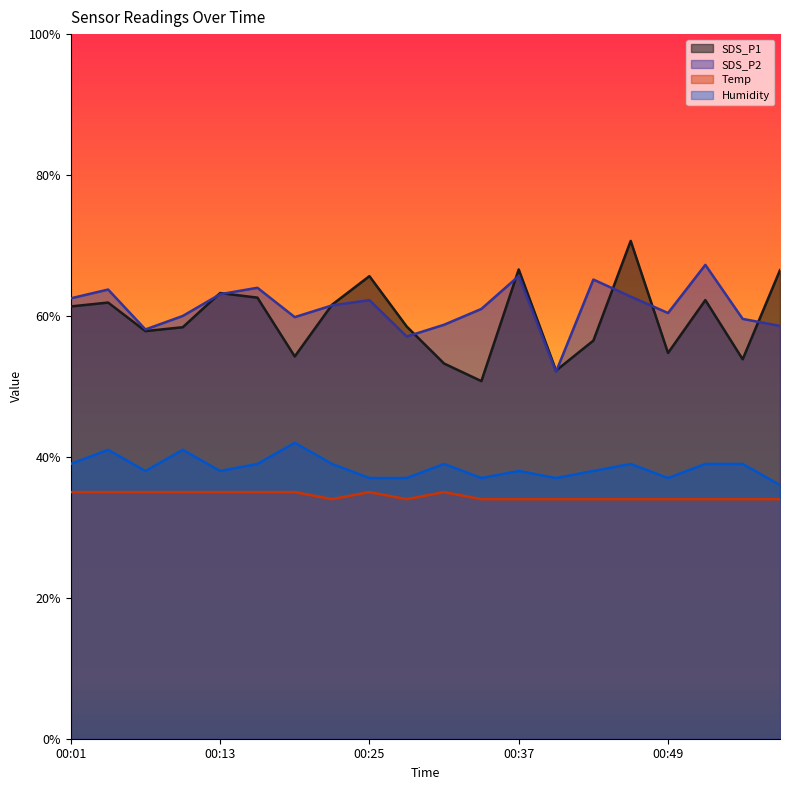

Reading left to right, list all the values displayed in this chart.

SDS_P1: 61.3	61.9	57.9	58.4	63.3	62.6	54.2	61.6	65.7	58.5	53.2	50.8	66.6	52.2	56.5	70.7	54.8	62.2	53.8	66.5
SDS_P2: 62.5	63.8	58.1	60.0	63.1	64.0	59.8	61.5	62.2	57.1	58.8	61.0	65.7	52.1	65.2	62.8	60.4	67.2	59.6	58.6
Temp: 35.0	35.0	35.0	35.0	35.0	35.0	35.0	34.0	35.0	34.0	35.0	34.0	34.0	34.0	34.0	34.0	34.0	34.0	34.0	34.0
Humidity: 39.0	41.0	38.0	41.0	38.0	39.0	42.0	39.0	37.0	37.0	39.0	37.0	38.0	37.0	38.0	39.0	37.0	39.0	39.0	36.0